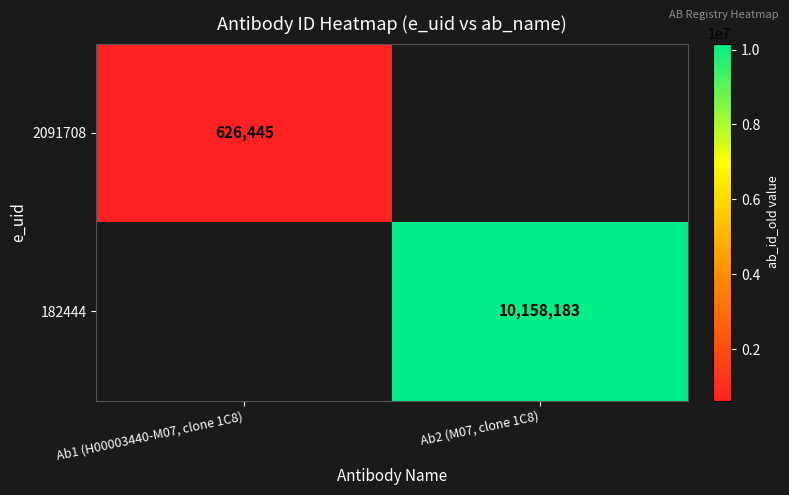

The 2091708 series shows 626445 at Ab1 (H00003440-M07, clone 1C8). True or false?

True